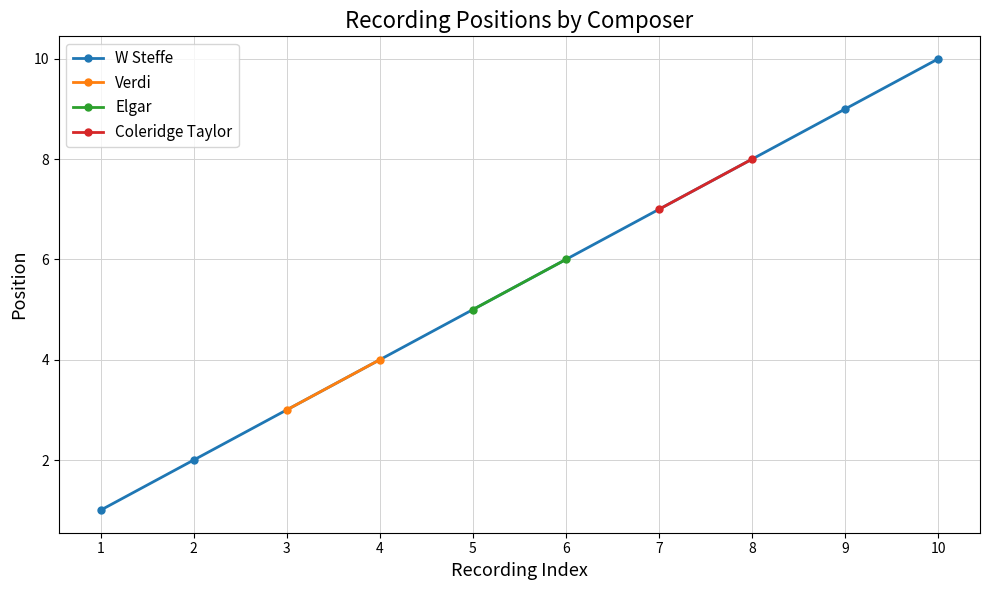

What is the value of the 9th point from the left?

9